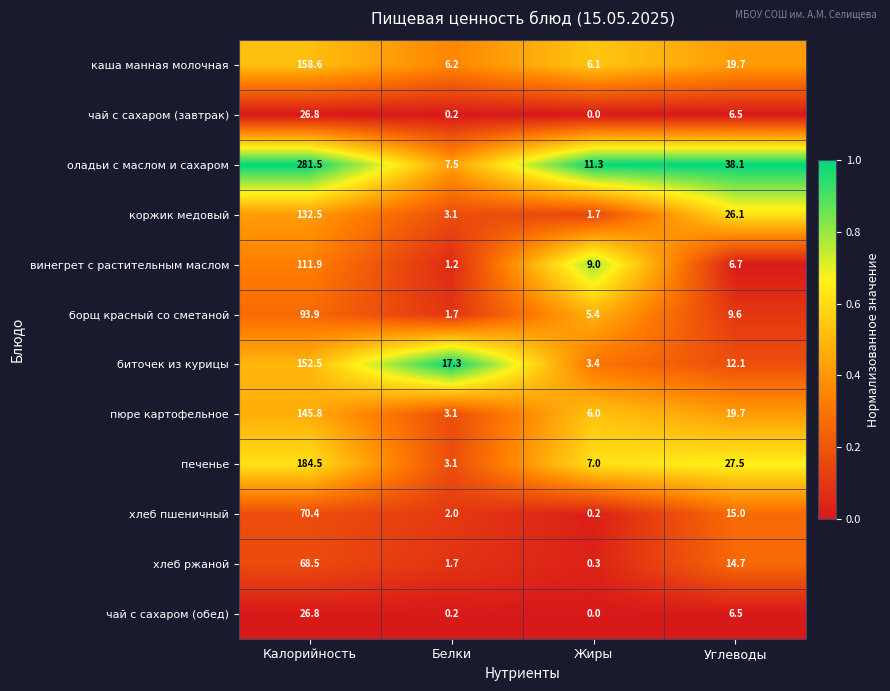

Is it true that биточек из курицы equals 17.3 at Белки?

True